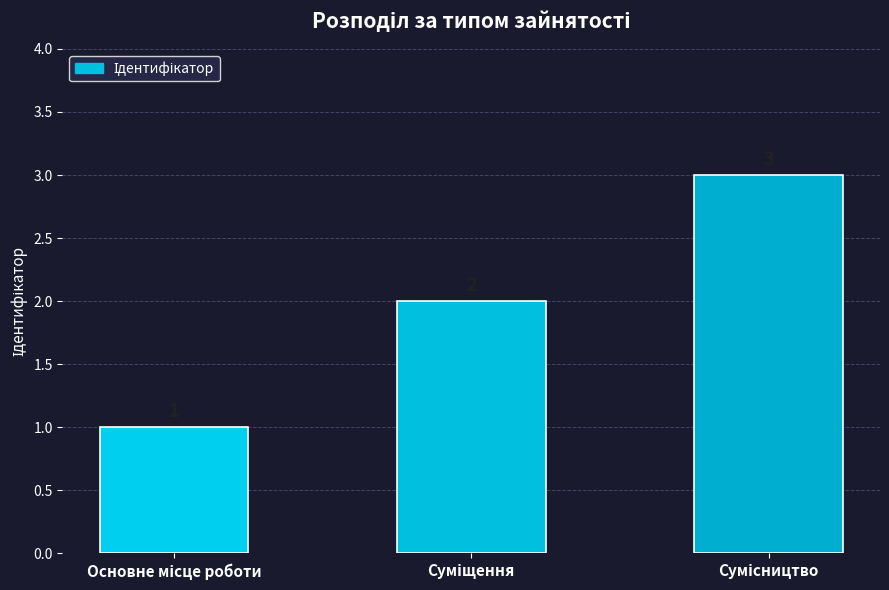

How many distinct data groups are displayed?

1